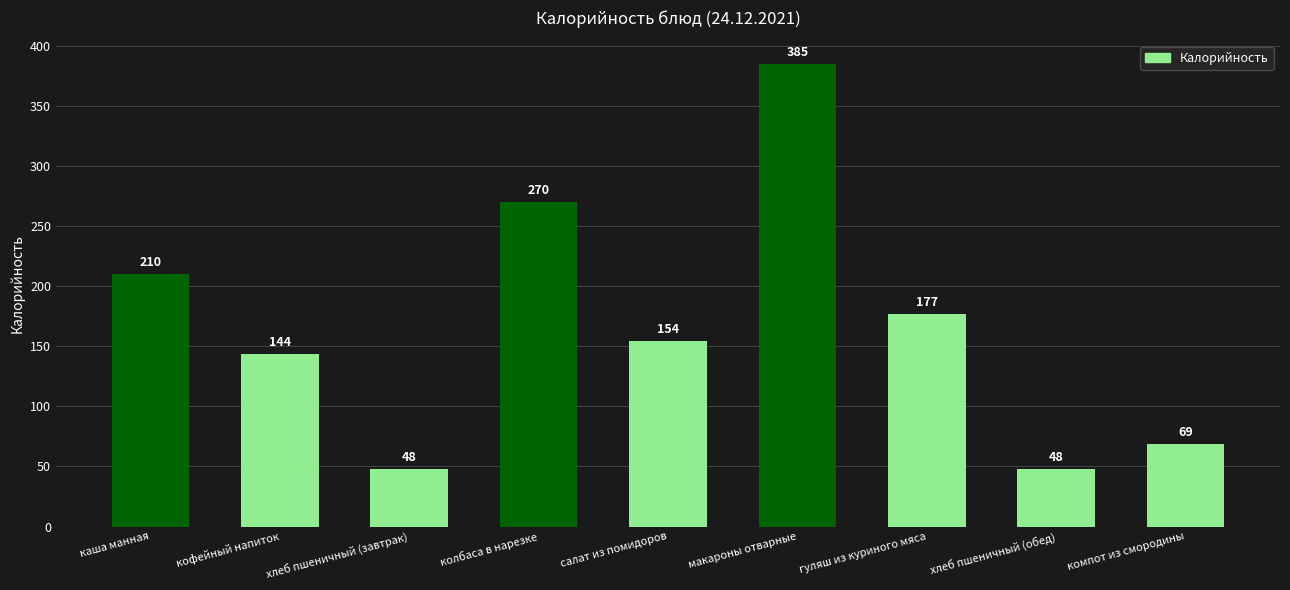

What is the difference between the maximum and second lowest values?

337.4